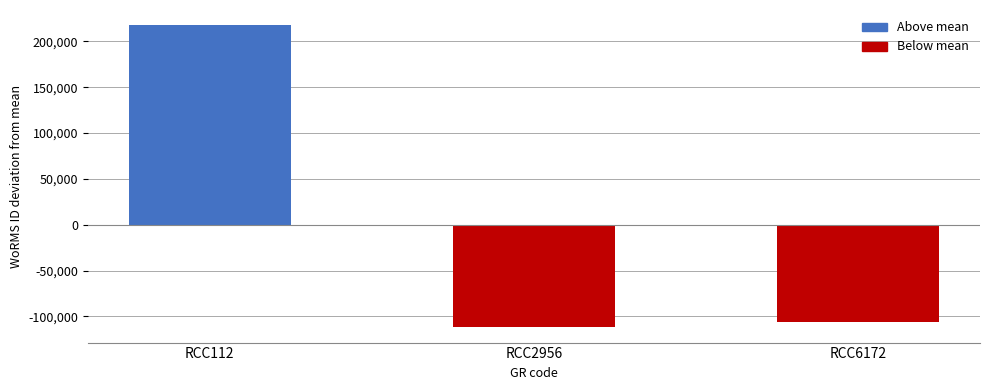

The value at RCC2956 is -178509.1. True or false?

False